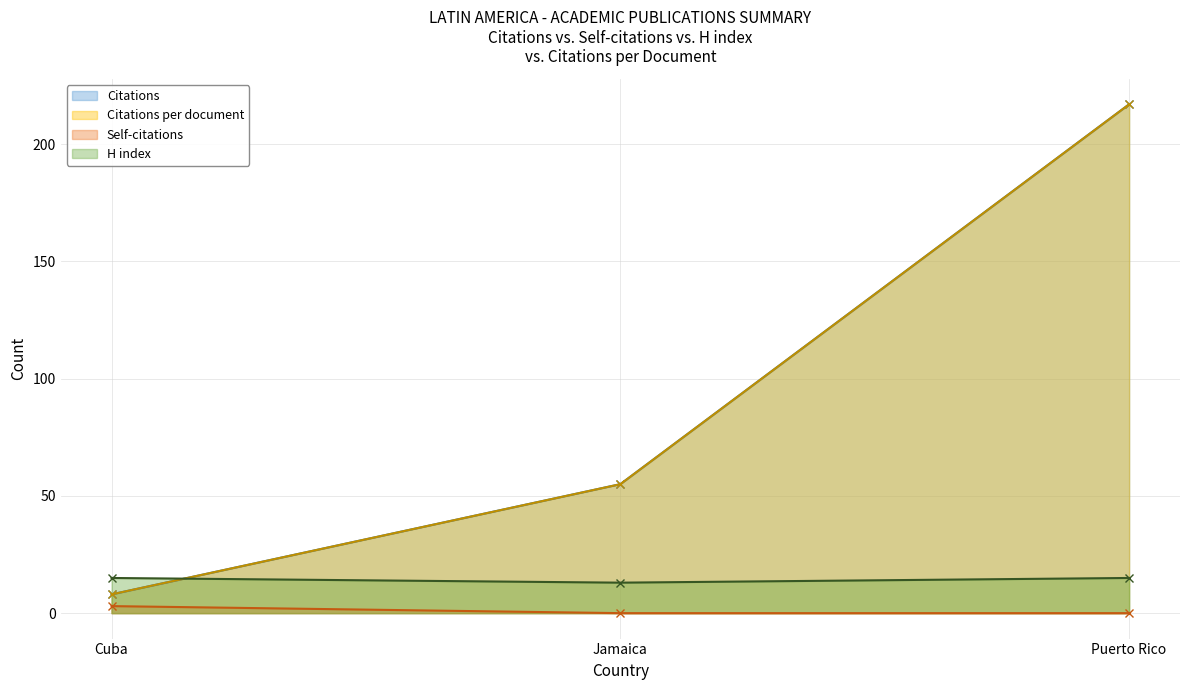

The value of Citations - line at Puerto Rico is 102. True or false?

False